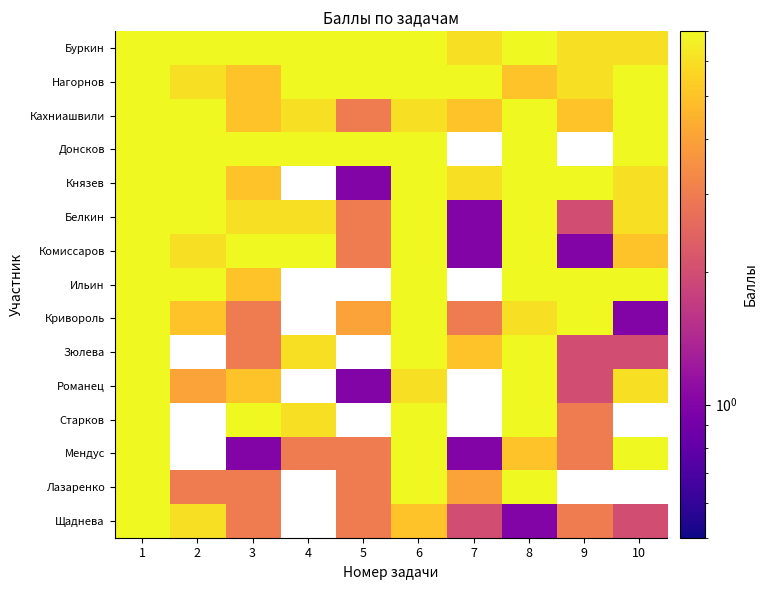

How many values in the Кахниашвили series are below 6?

4